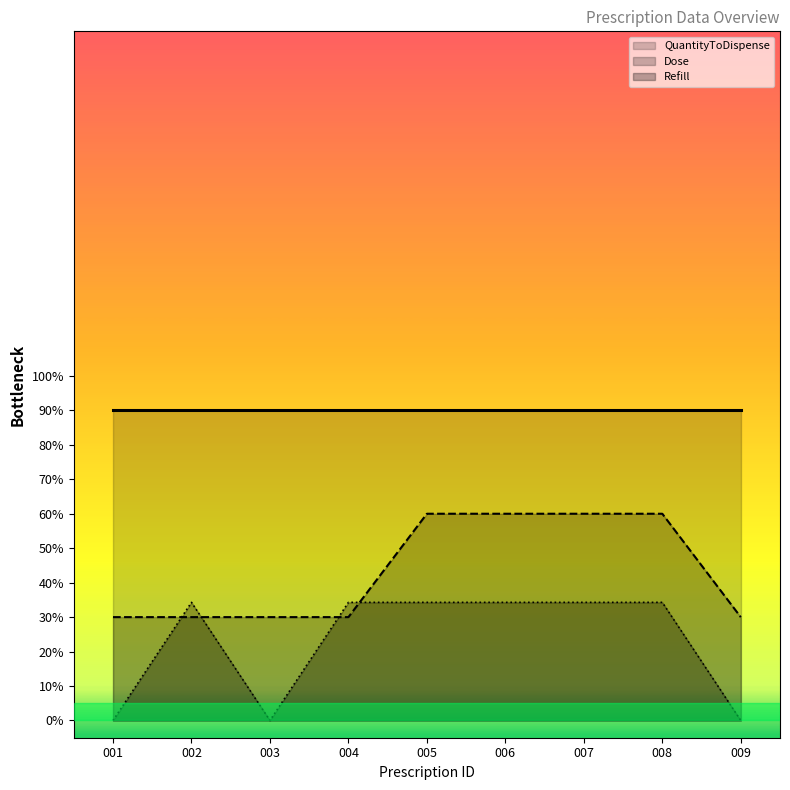

Is the value of Refill at 88888888007 greater than the value of Dose at 88888888008?

No